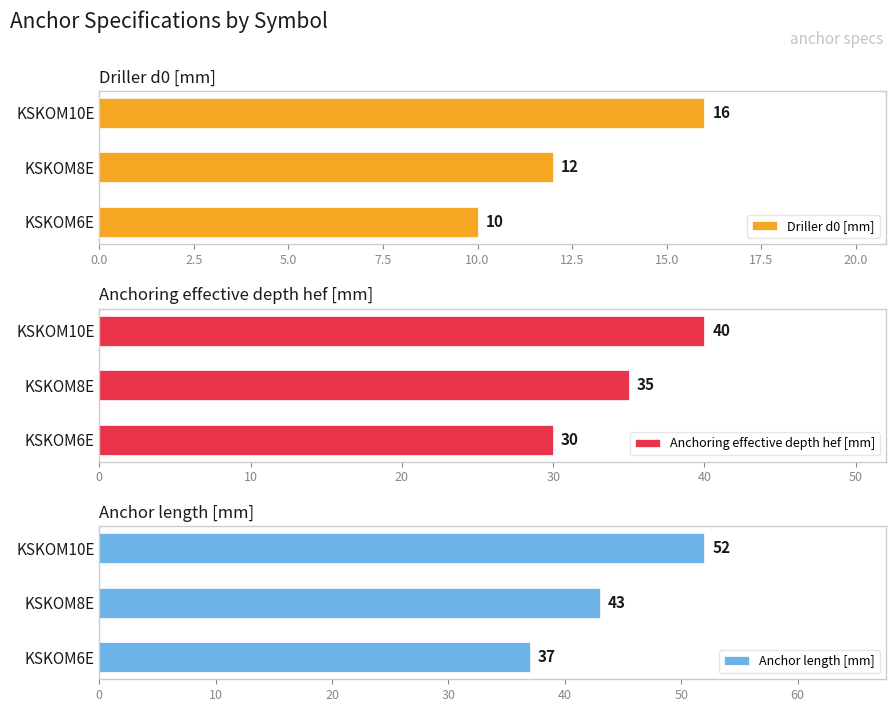

Rank the categories by Driller d0 [mm] value from lowest to highest.

KSKOM6E, KSKOM8E, KSKOM10E